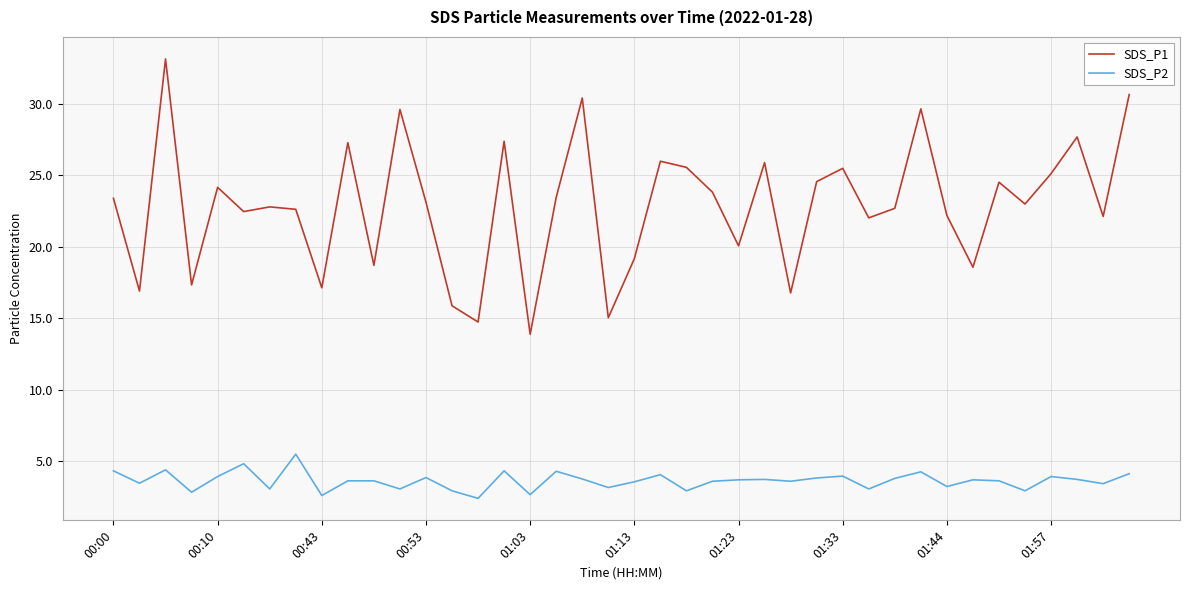

Which series has the widest spread of values?

SDS_P1